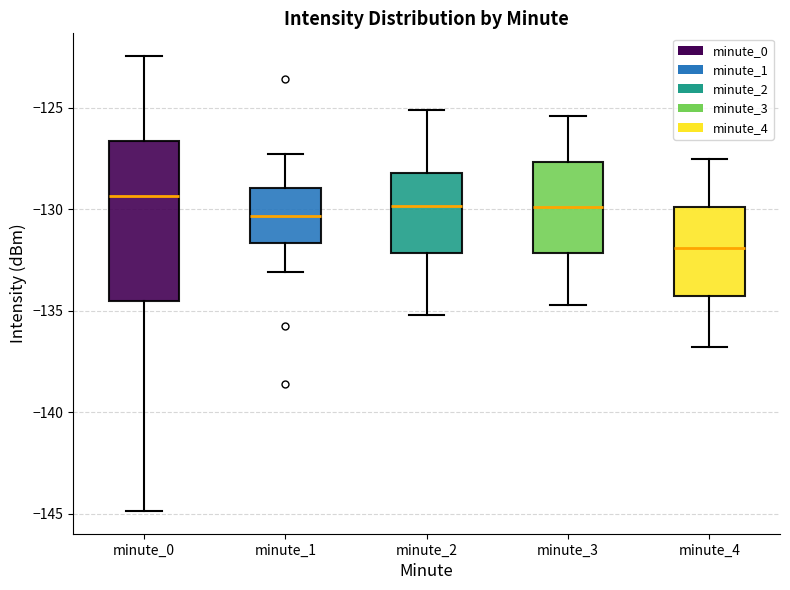

Reading left to right, read every box against the y-axis: the position of its median line, the range the box covers, and the ends of its whiskers. The values are not printed on the chart, so give them approximately, as read against the axis.

minute_0: median -129.5, box -134.5 to -126.5, whiskers -145.0 to -122.5
minute_1: median -130.5, box -131.5 to -129.0, whiskers -133.0 to -127.5
minute_2: median -130.0, box -132.0 to -128.0, whiskers -135.0 to -125.0
minute_3: median -130.0, box -132.0 to -127.5, whiskers -134.5 to -125.5
minute_4: median -132.0, box -134.0 to -130.0, whiskers -137.0 to -127.5